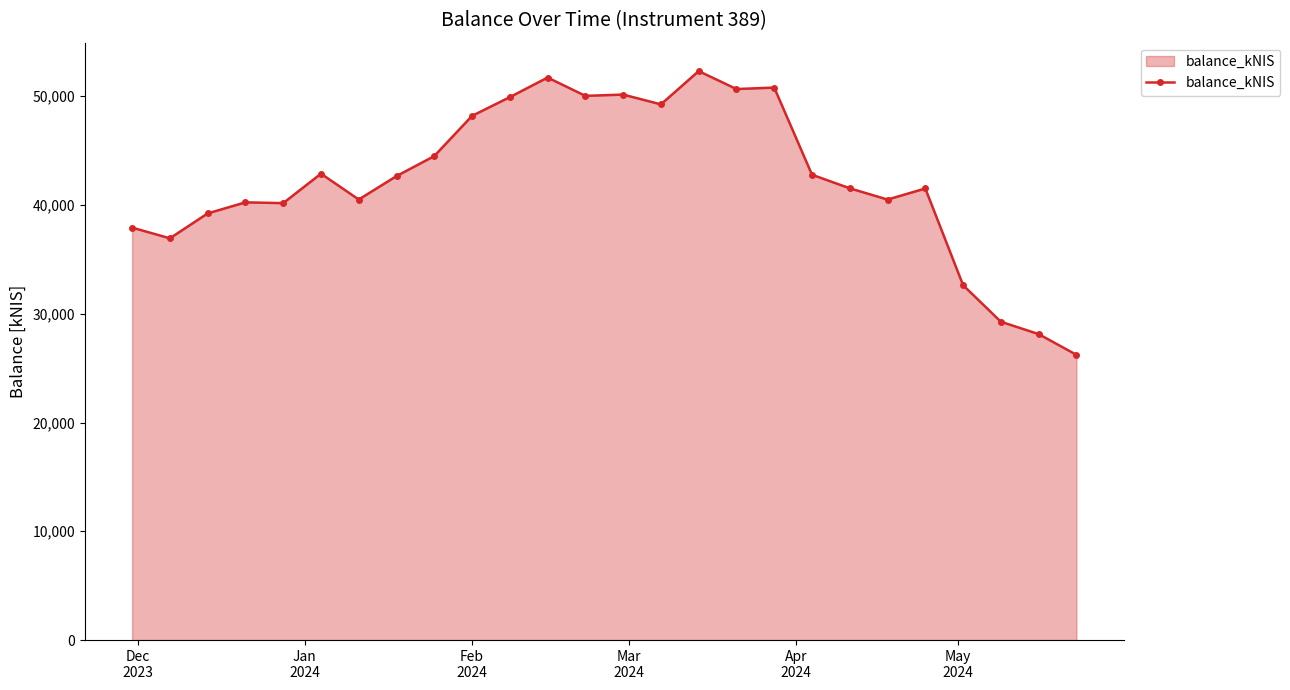

True or false: the data has more than 1 interior local peaks.

True